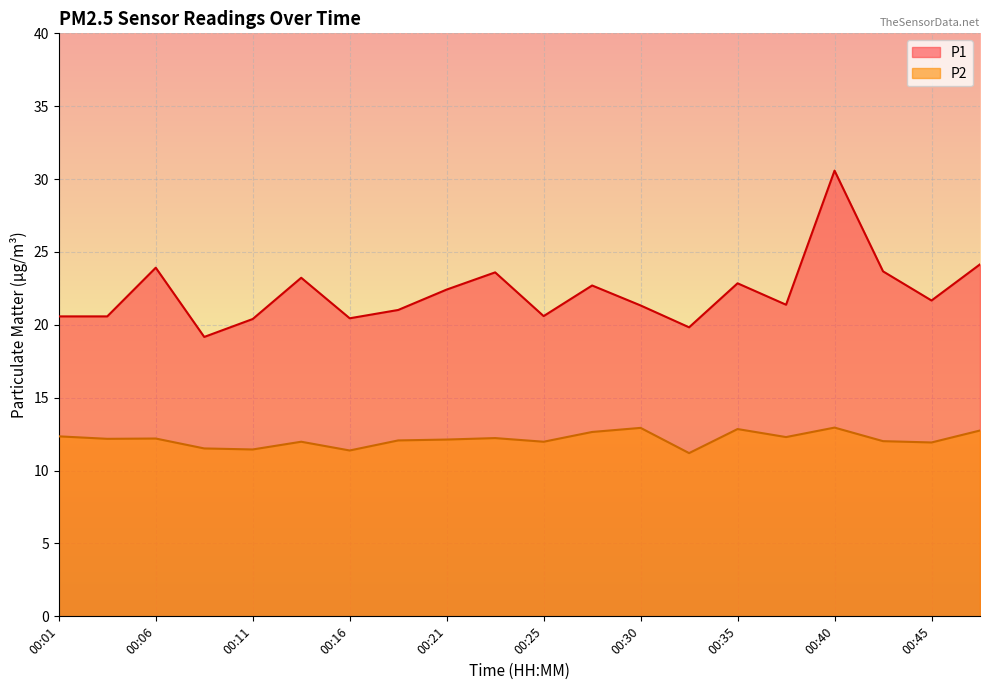

List the series in order of their peak value, highest first.

P1, P2